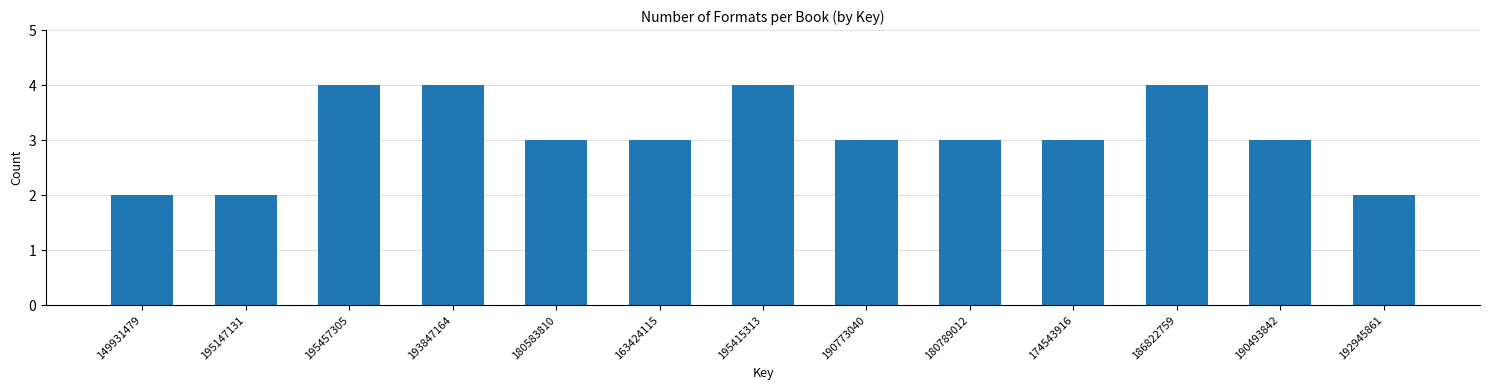

Reading right to left, transcribe all the data shown in this chart.

2	3	4	3	3	3	4	3	3	4	4	2	2